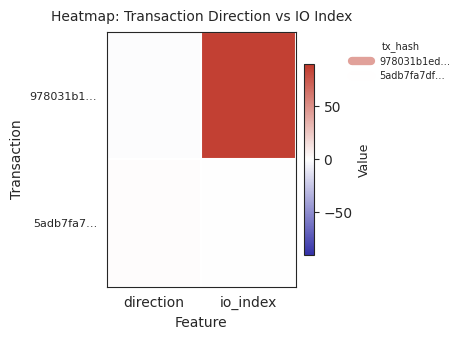

Reading left to right, list all the values displayed in this chart.

978031b1…: direction=-1	io_index=86
5adb7fa7…: direction=1	io_index=0